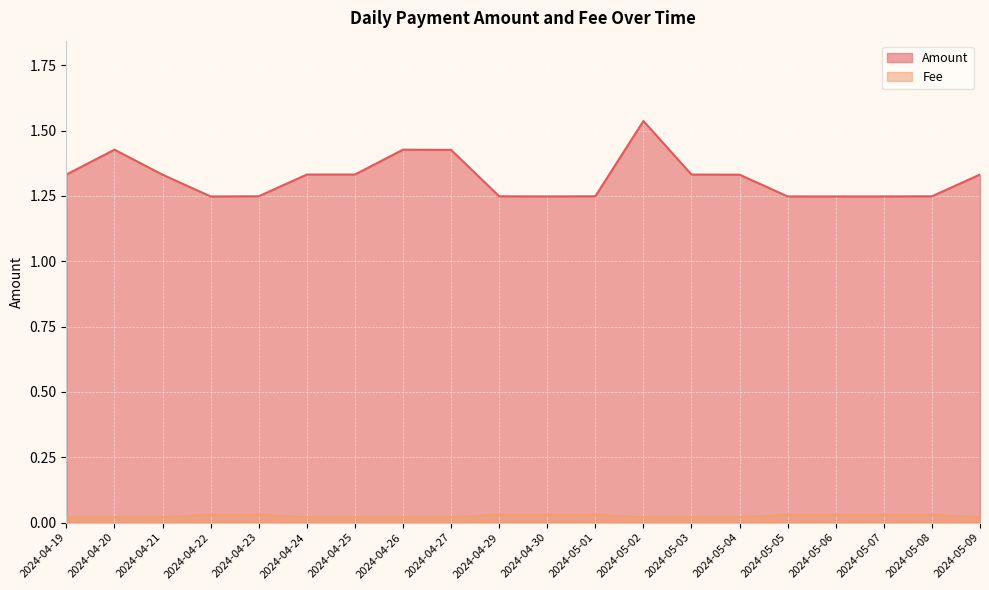

What is the average value of the Amount series?

1.3